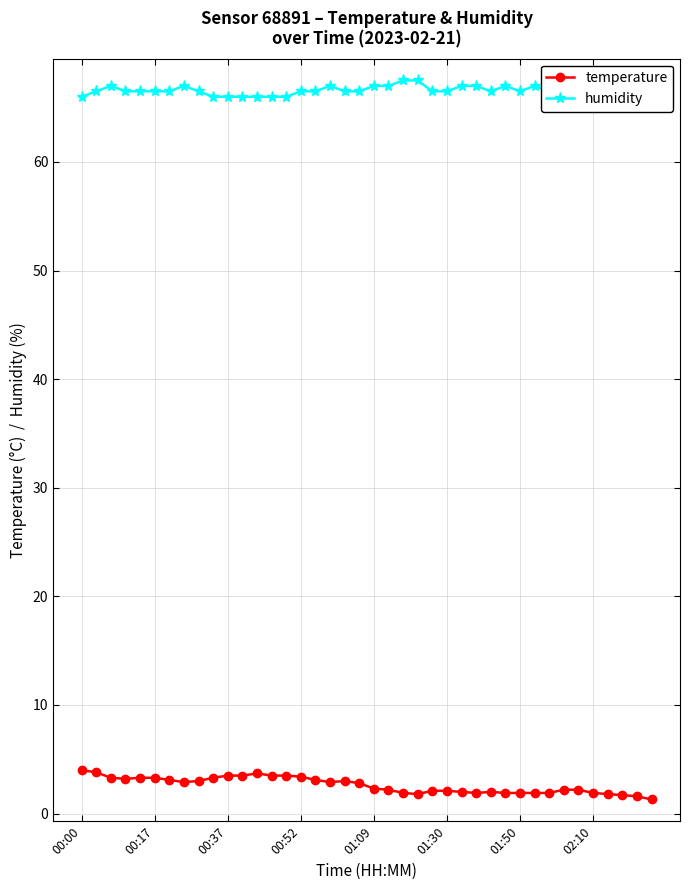

Count the number of data series in this chart.

2